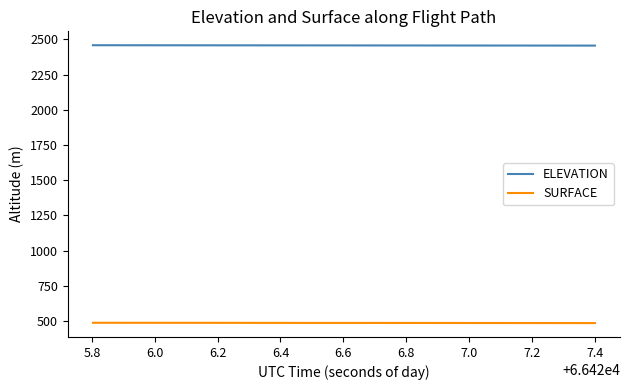

What is the sum of all SURFACE values?

19437.3